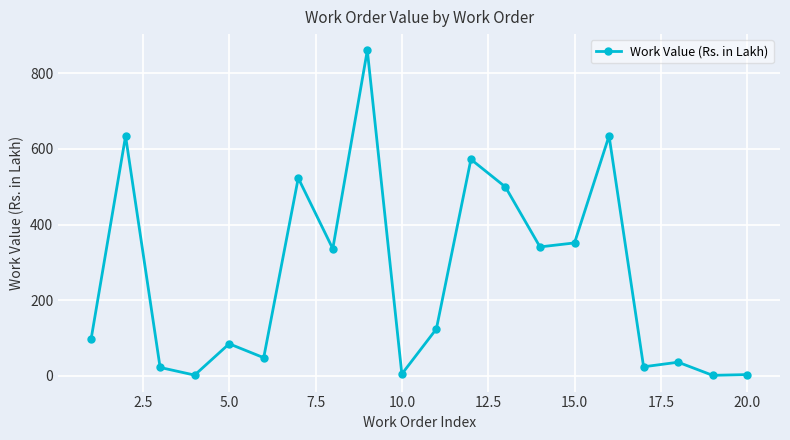

What is the difference between the maximum and minimum values?

860.3